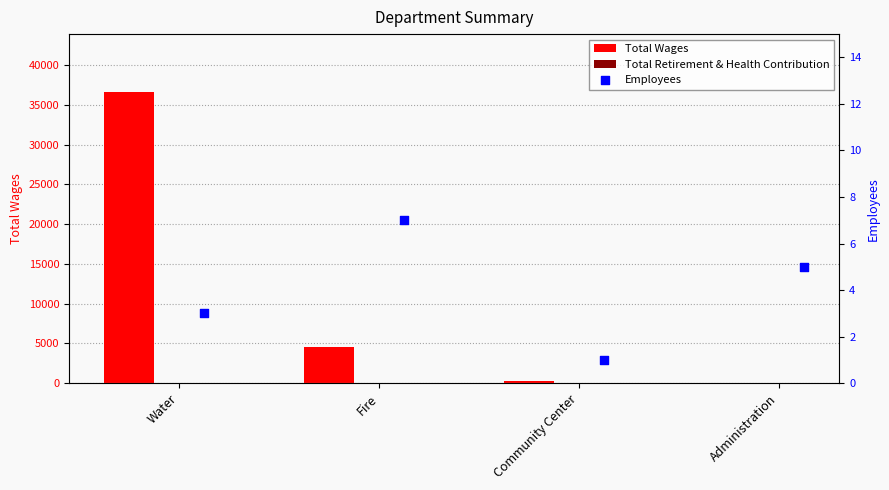

What is the sum of the Total Wages values at Water and Administration?

36592